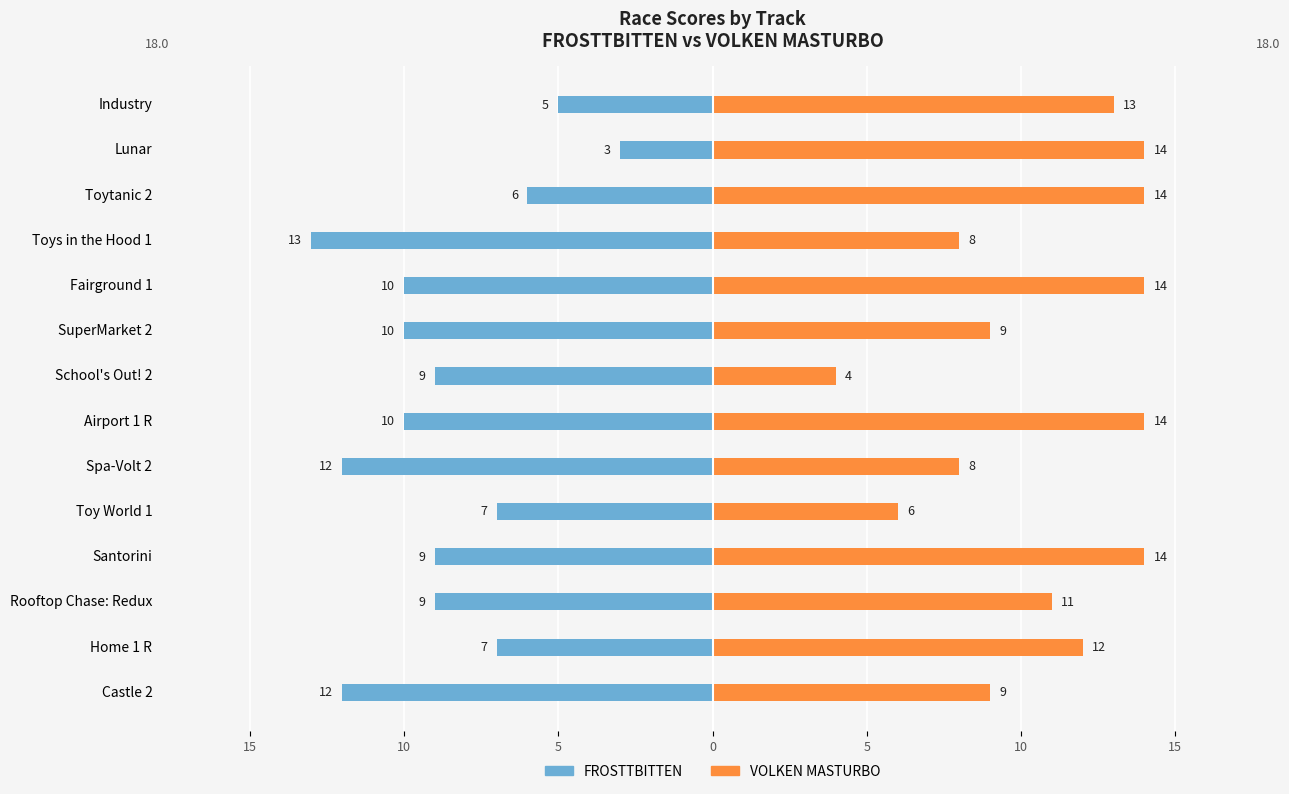

What is the value of the VOLKEN MASTURBO bar at the 1st from the left?

9